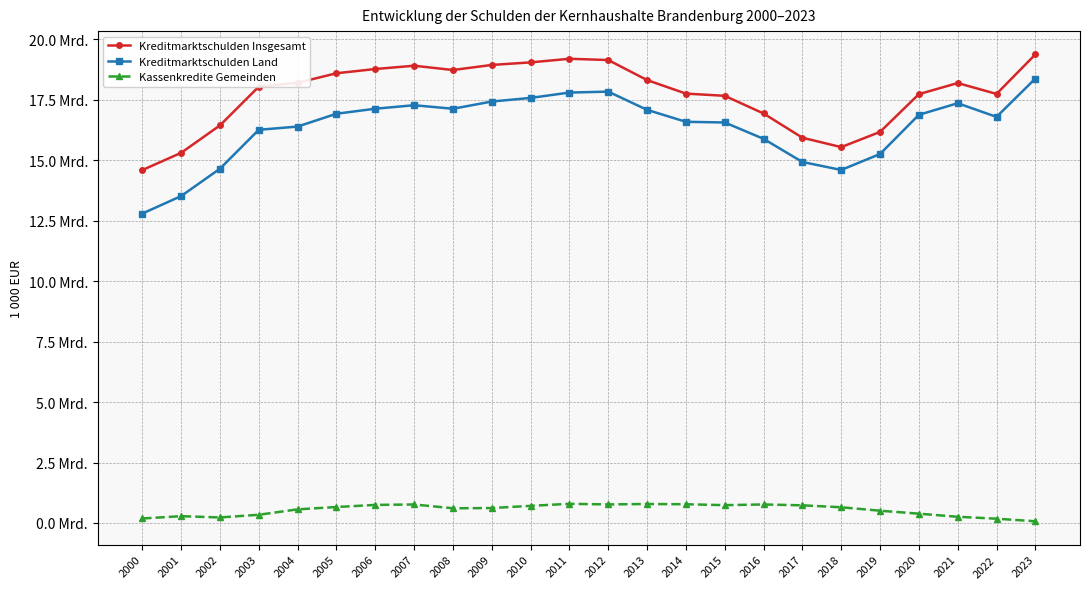

What are all the series names shown in the legend?

Kreditmarktschulden Insgesamt, Kreditmarktschulden Land, Kassenkredite Gemeinden